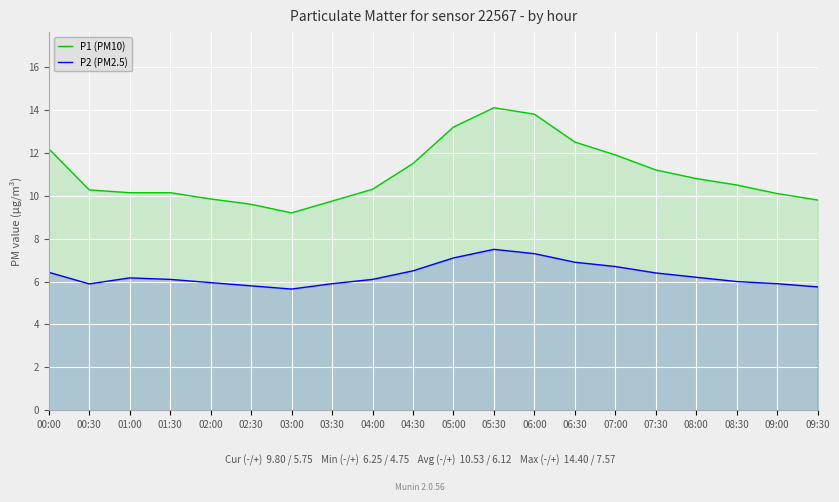

True or false: P2 (PM2.5) and P1 (PM10) cross at least once.

False